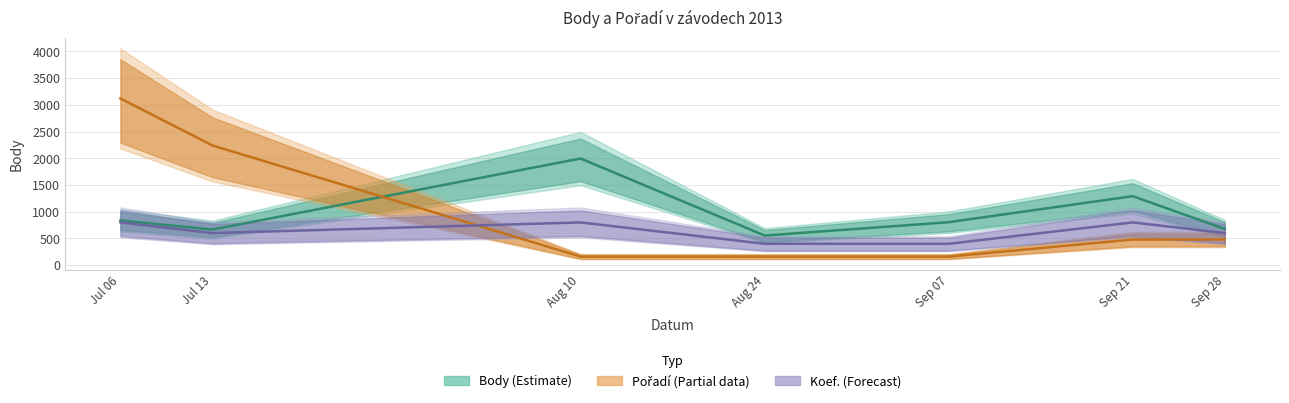

What is the total value across all series at Sep 21?

2571